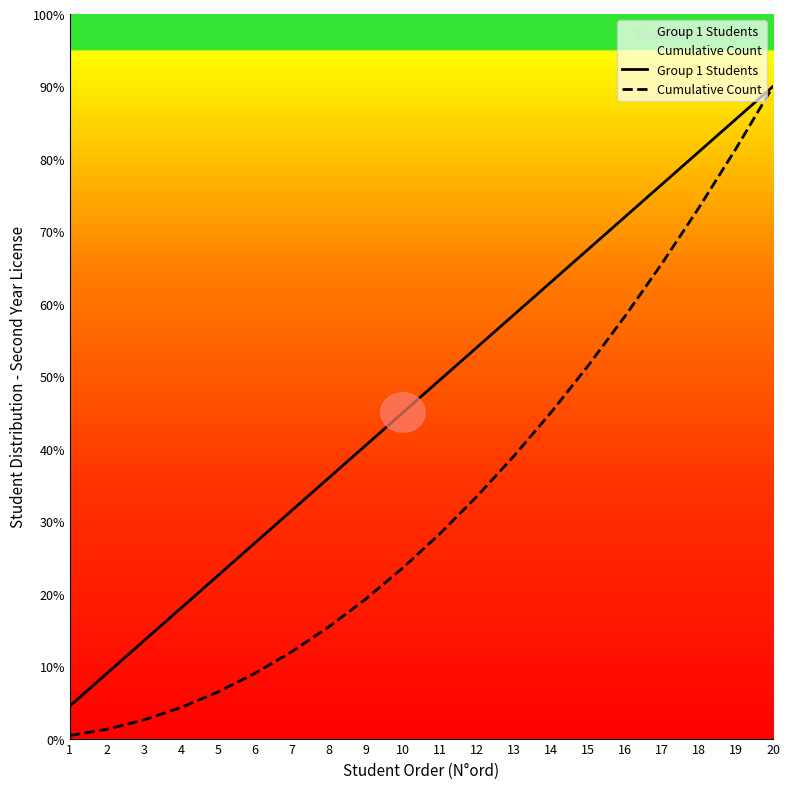

Rank the series by their maximum value, from highest to lowest.

Group 1 Students, Cumulative Count